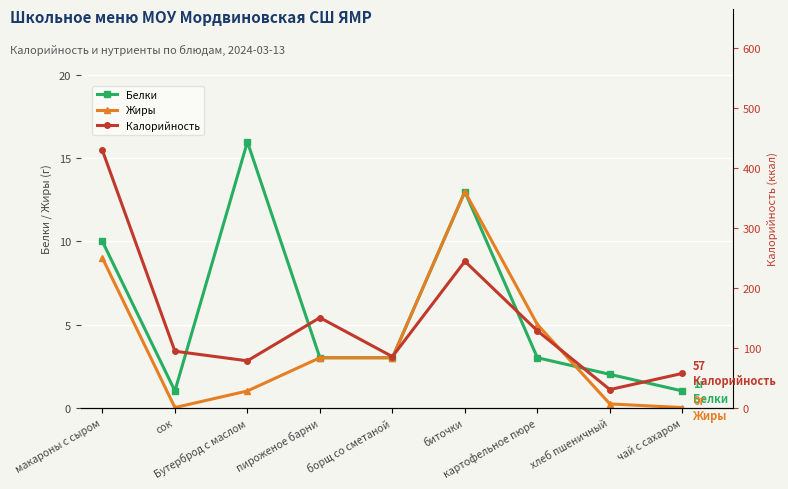

True or false: Калорийность and Белки intersect in this chart.

False